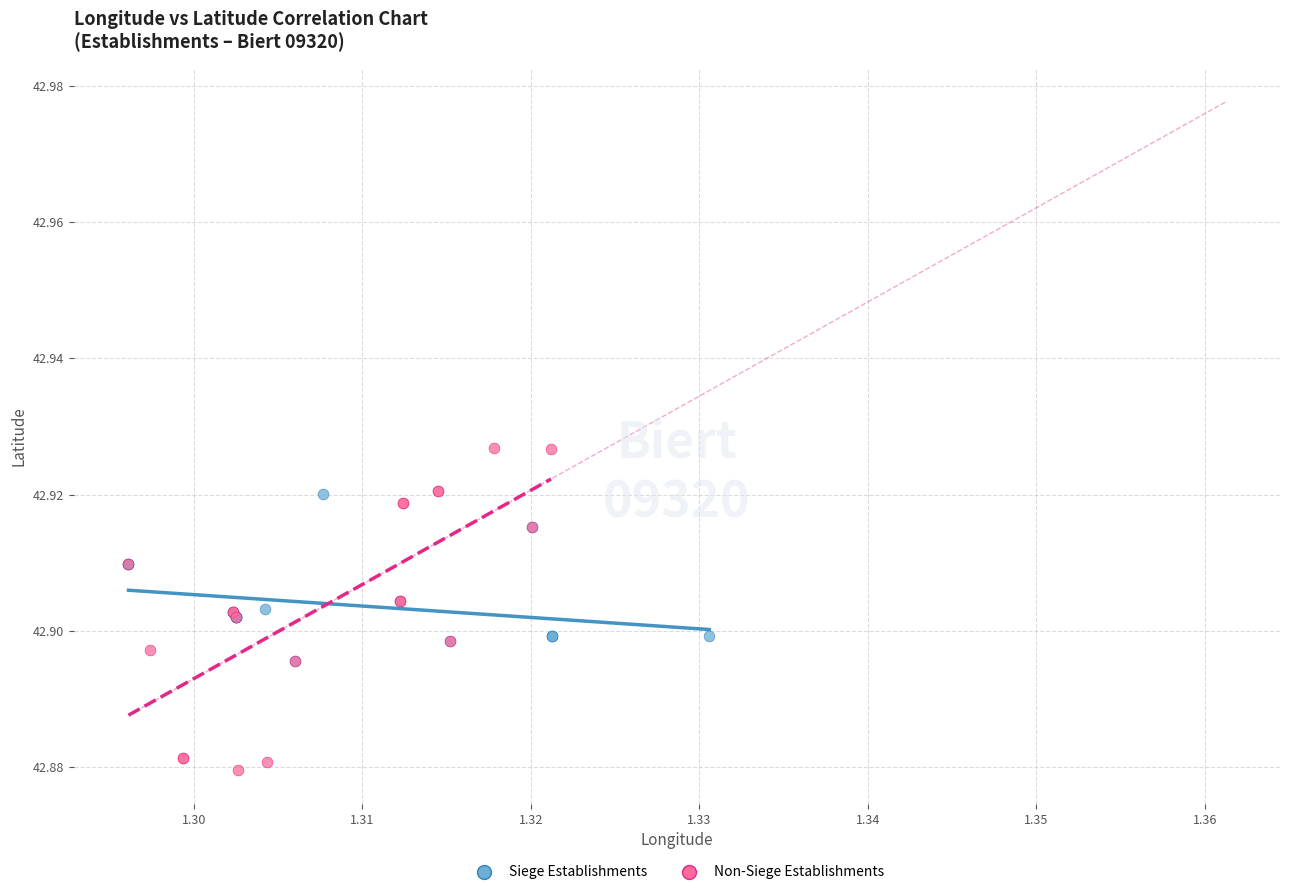

What are all the series names shown in the legend?

Siege Establishments, Non-Siege Establishments